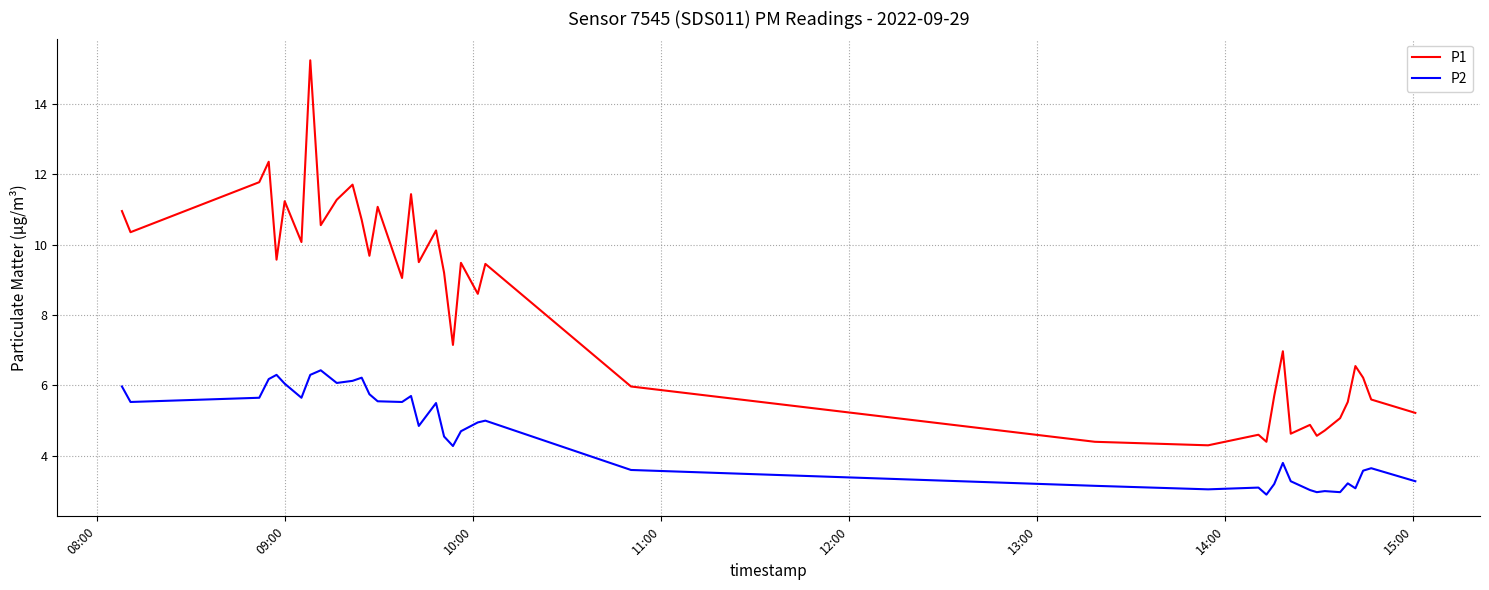

How many series are shown in this chart?

2